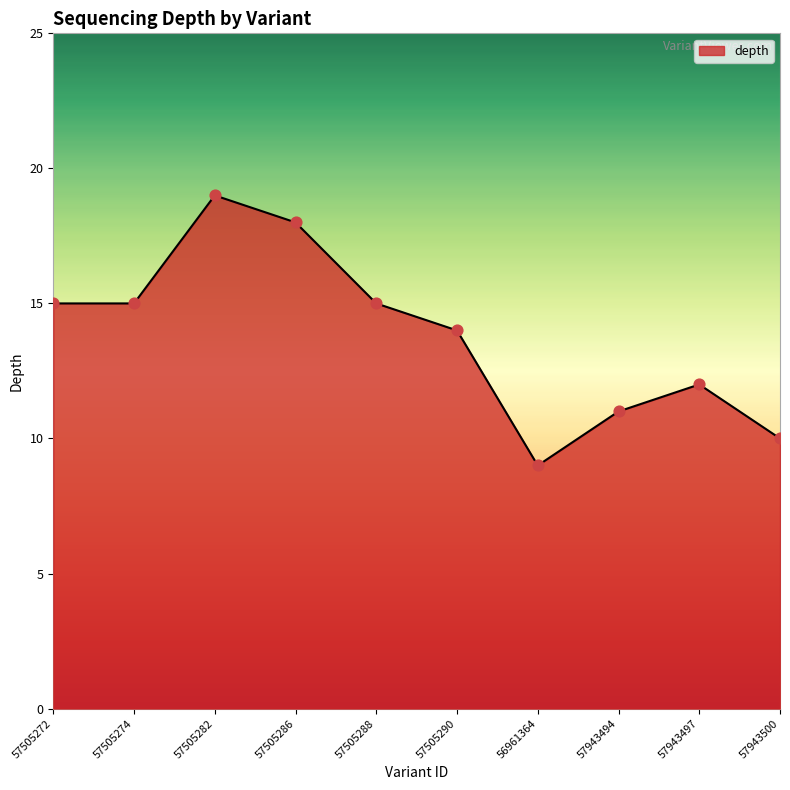

Between 57943494 and 57505274, which is larger?

57505274